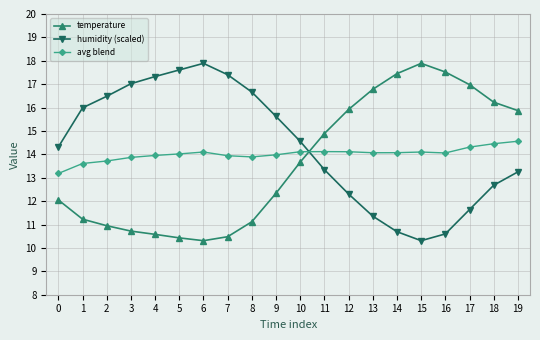

How many data points does each series have?

20